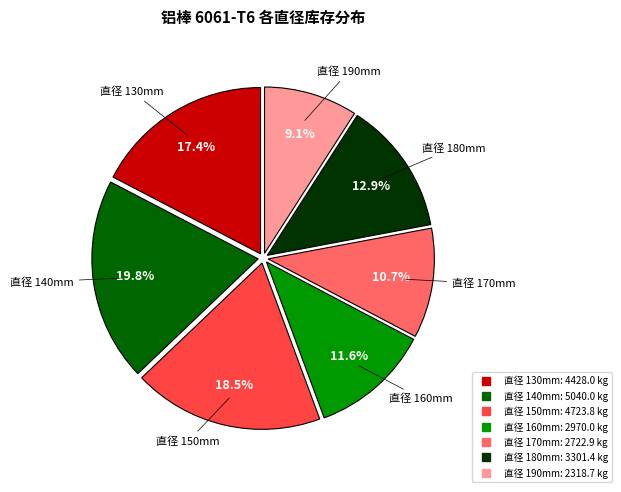

How many segments does this pie chart have?

7